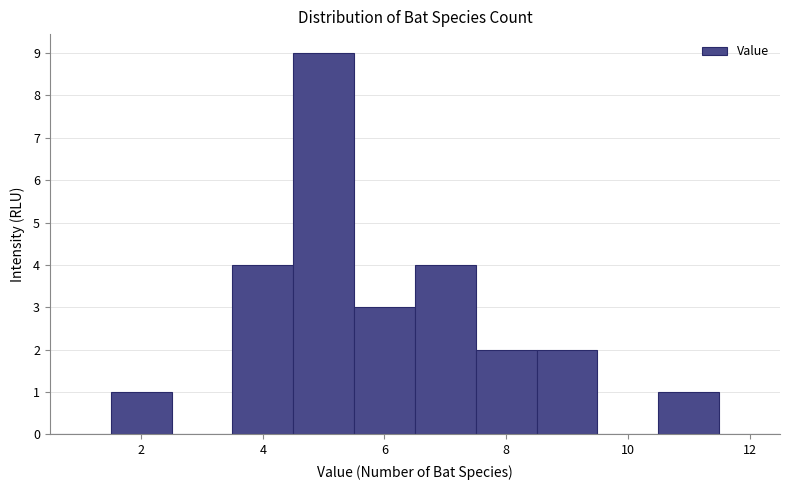

Reading left to right, list every bar in this chart as the range it spans on the x-axis followed by its height. Neither the bar edges nor the heights are printed on the chart, so give them approximately, as read against the axes.

0.5 to 1.5: 0
1.5 to 2.5: 1
2.5 to 3.5: 0
3.5 to 4.5: 4
4.5 to 5.5: 9
5.5 to 6.5: 3
6.5 to 7.5: 4
7.5 to 8.5: 2
8.5 to 9.5: 2
9.5 to 10.5: 0
10.5 to 11.5: 1
11.5 to 12.5: 0